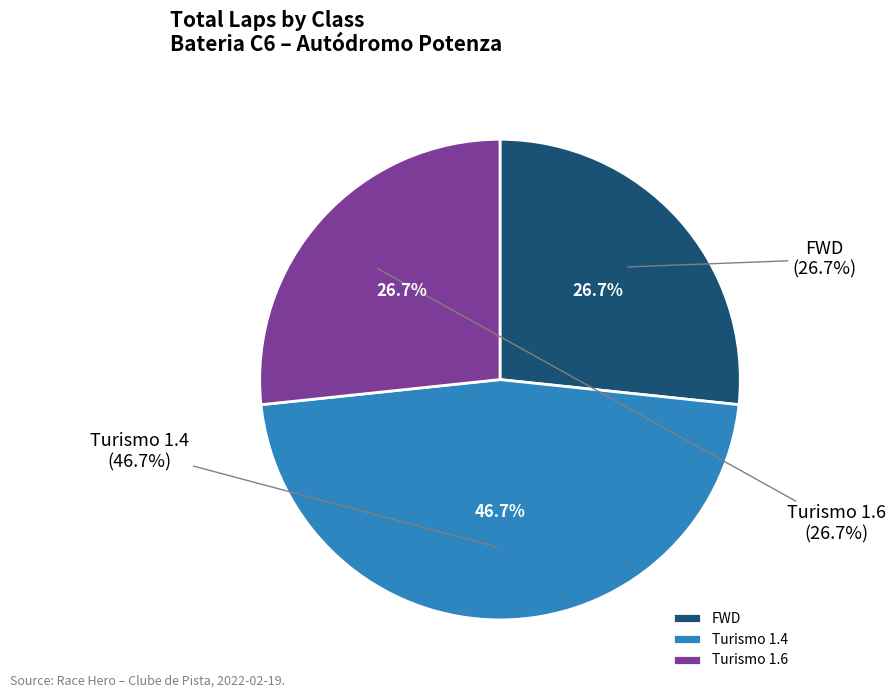

To the nearest percent, what percentage of the pie is Turismo 1.6?

27%